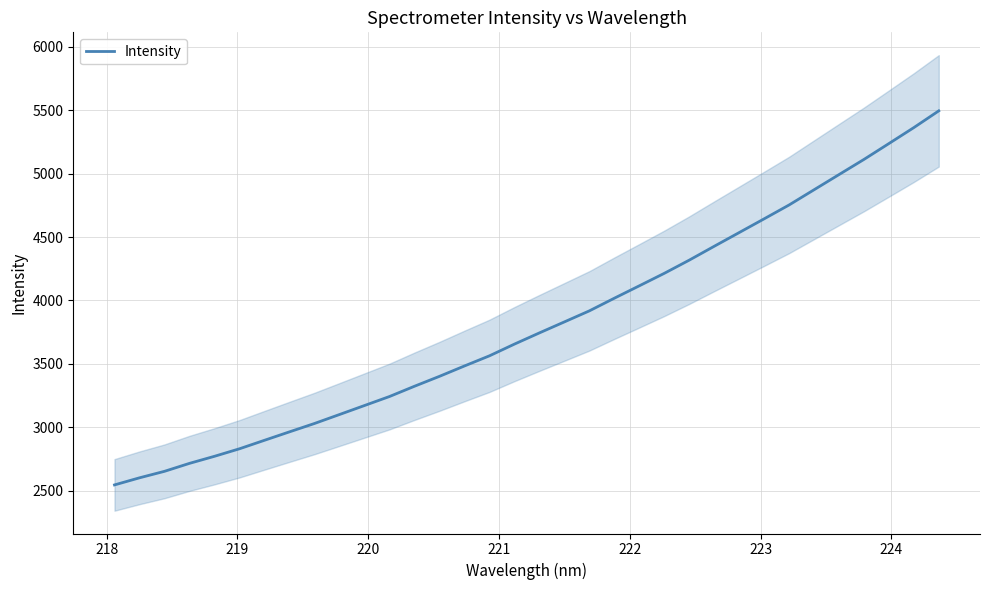

Reading right to left, what are all the values shown in this chart?

5496.0	5363.8	5237.9	5112.7	4993.1	4873.2	4753.4	4644.0	4535.6	4427.4	4318.1	4214.0	4115.6	4017.8	3917.9	3830.9	3744.1	3655.7	3563.2	3483.2	3401.5	3323.2	3242.2	3171.2	3100.2	3029.5	2963.5	2897.0	2830.0	2770.6	2714.8	2652.0	2600.8	2544.7